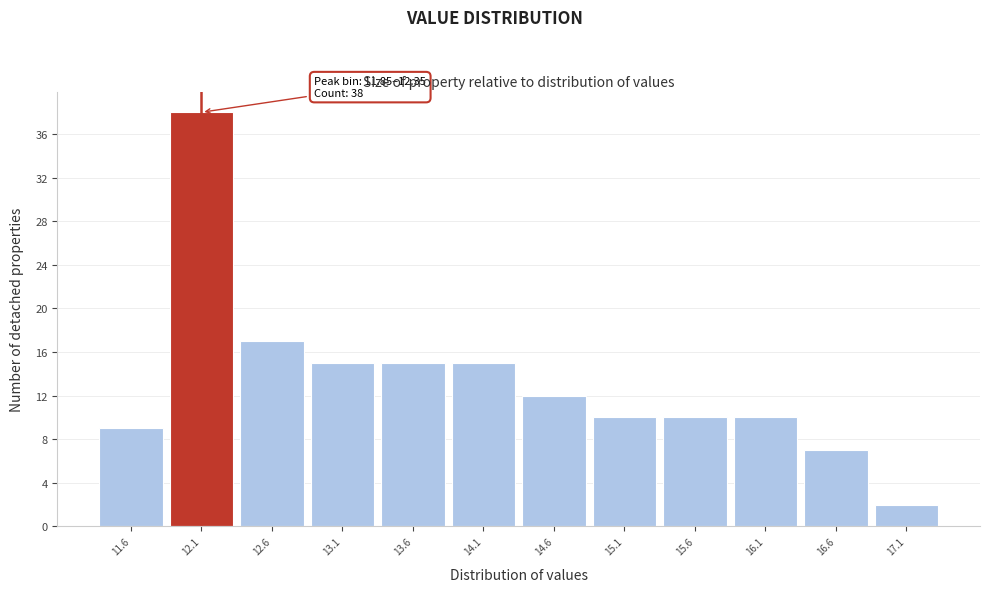

Which range on the x-axis has the tallest bar?

11.85 to 12.35